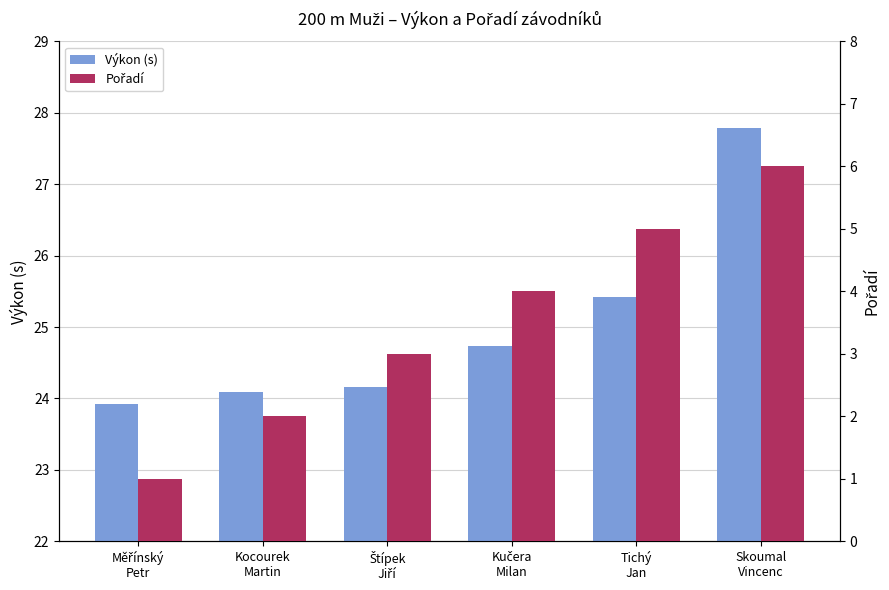

What is the approximate value of Pořadí at Štípek
Jiří?

3.0